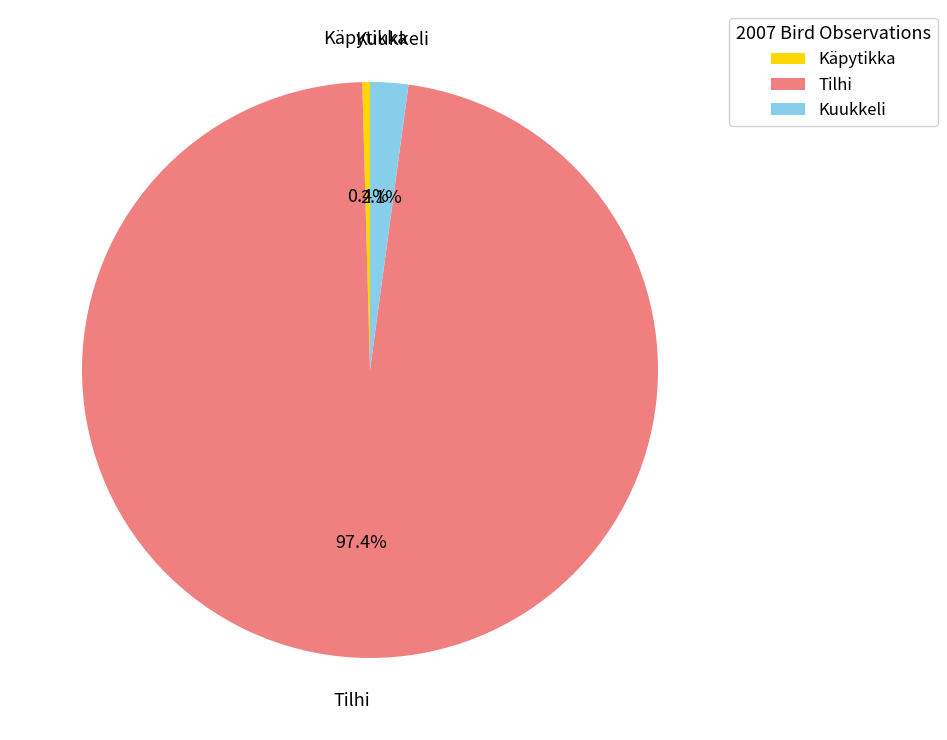

Combined, do Tilhi and Kuukkeli account for over 50%?

Yes